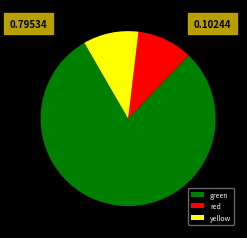

What is the ratio of the value at yellow to the value at red?

1.0